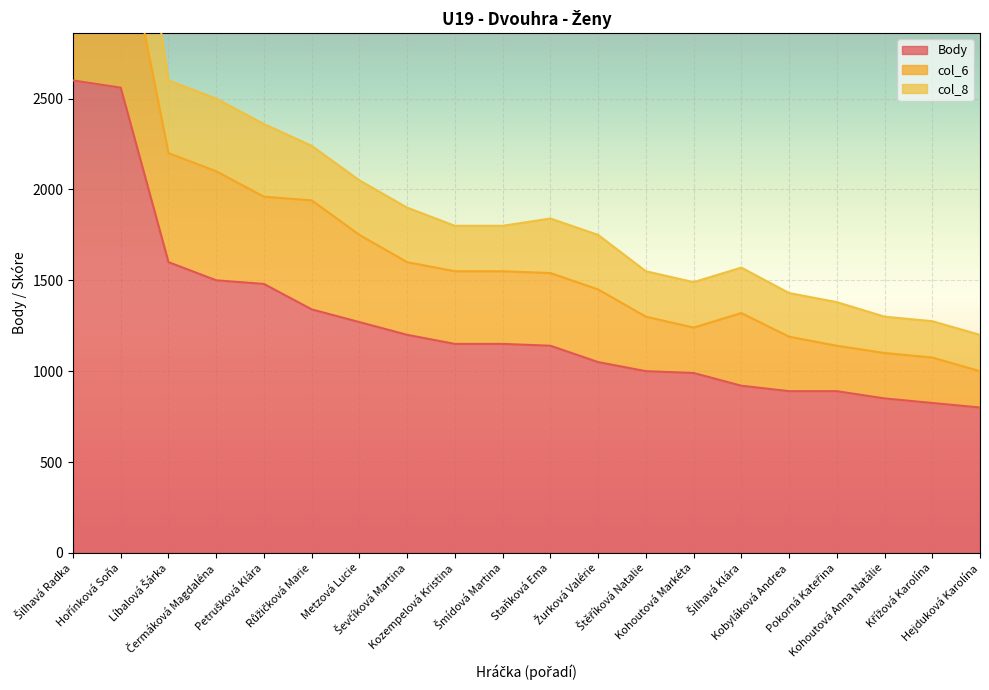

How many interior local valleys does the col_8 series have?

1